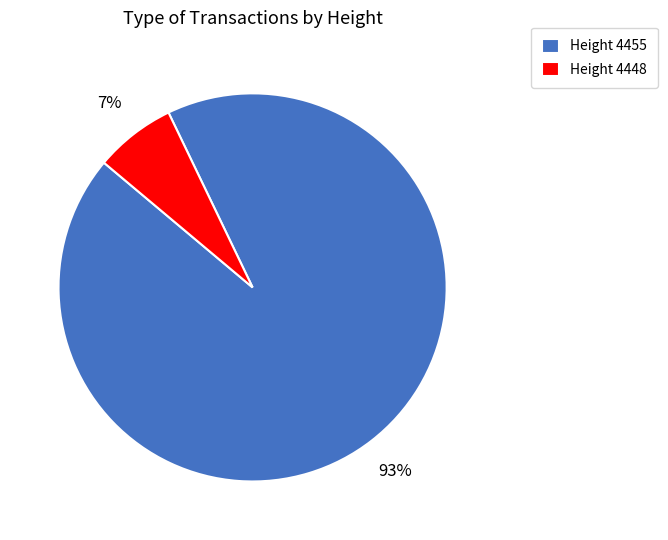

Rank the categories by value from lowest to highest.

Height 4448, Height 4455